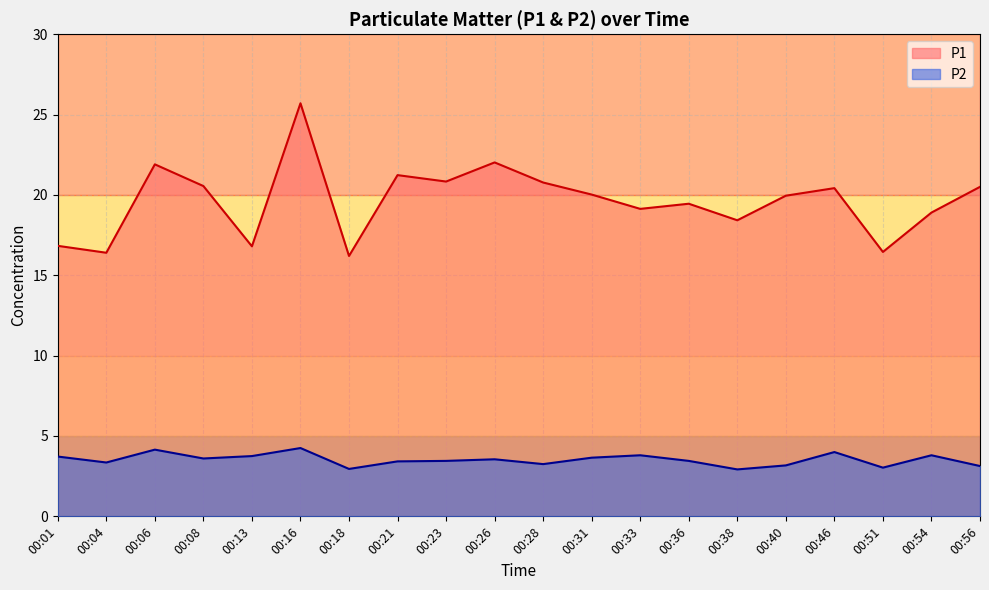

Rank the categories by P2 value from lowest to highest.

00:38, 00:18, 00:51, 00:56, 00:40, 00:28, 00:04, 00:21, 00:23, 00:36, 00:26, 00:08, 00:31, 00:01, 00:13, 00:33, 00:54, 00:46, 00:06, 00:16